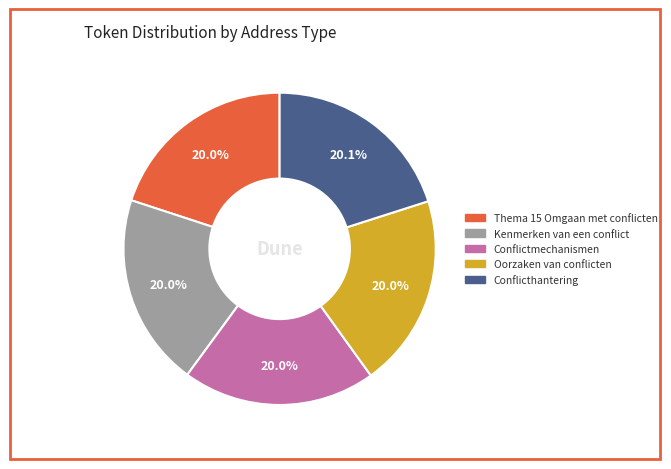

What percentage do Oorzaken van conflicten and Thema 15 Omgaan met conflicten together represent?

40.0%